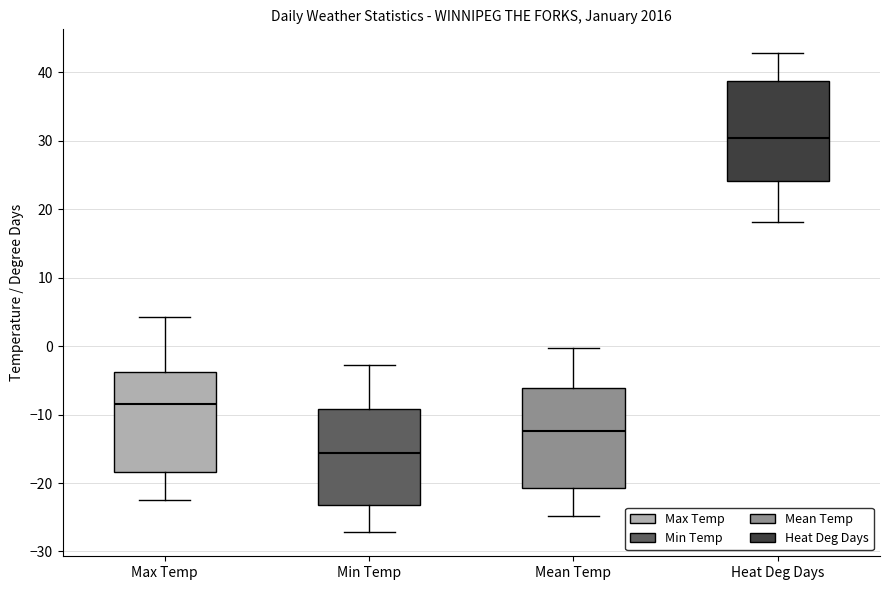

Reading left to right, read every box against the y-axis: the position of its median line, the range the box covers, and the ends of its whiskers. The values are not printed on the chart, so give them approximately, as read against the axis.

Max Temp: median -8, box -18 to -4, whiskers -22 to 4
Min Temp: median -16, box -23 to -9, whiskers -27 to -3
Mean Temp: median -12, box -21 to -6, whiskers -25 to 0
Heat Deg Days: median 30, box 24 to 39, whiskers 18 to 43